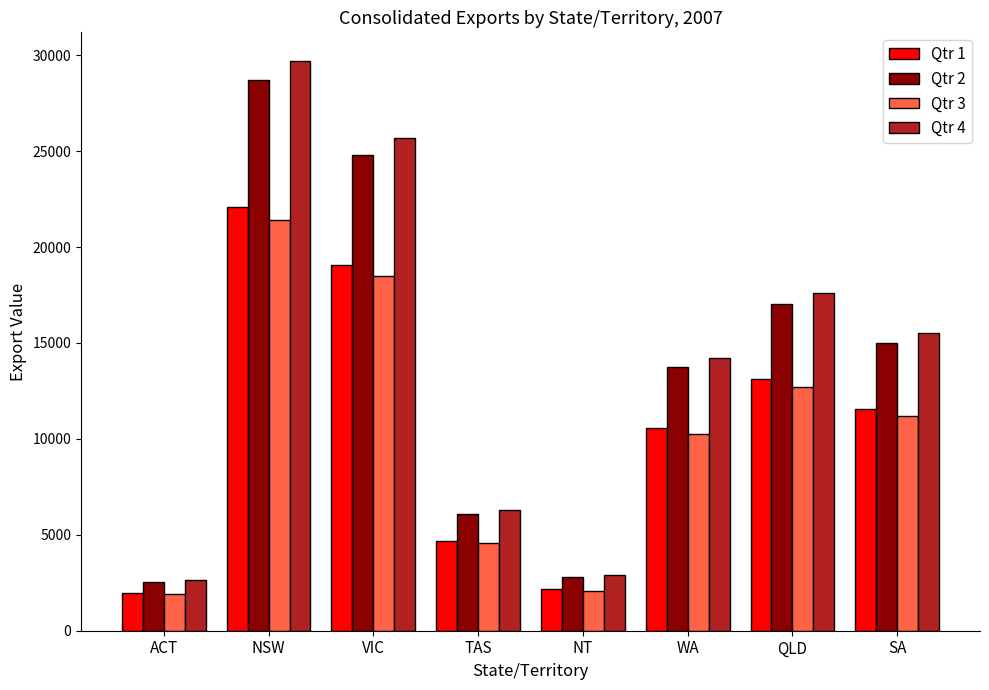

True or false: Qtr 2 has a value of 3922.7 at WA.

False